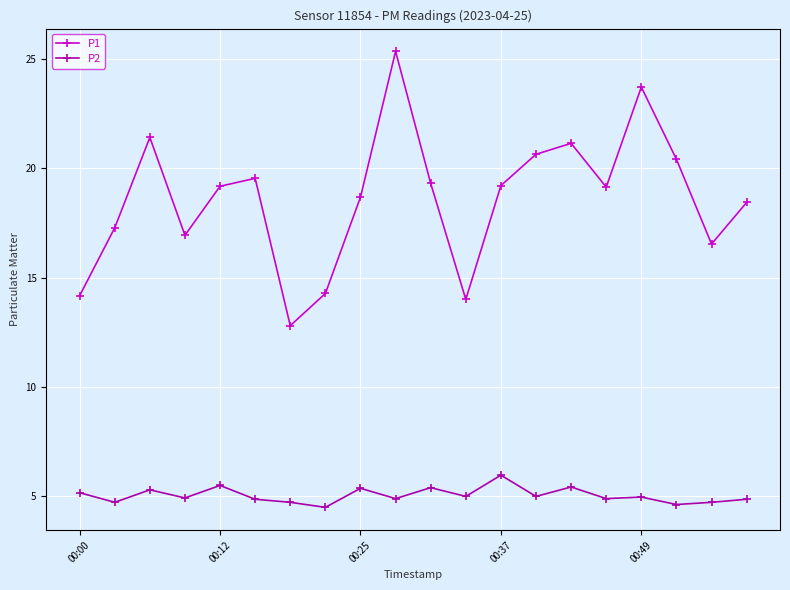

Rank the series by their maximum value, from highest to lowest.

P1, P2